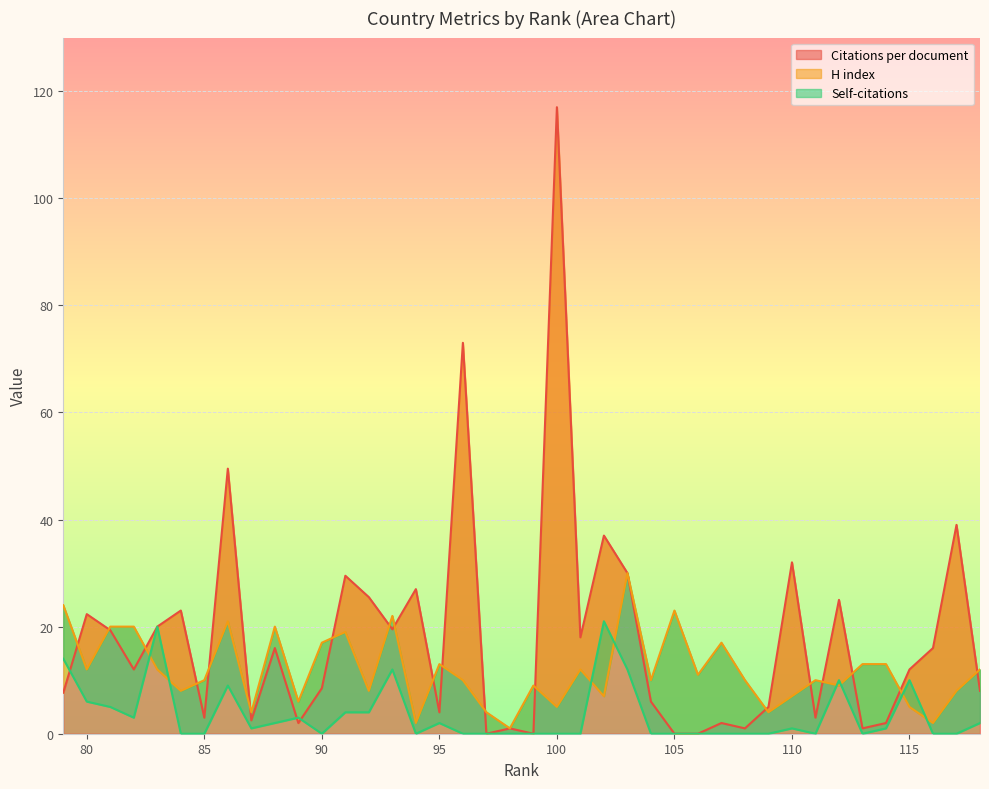

List the series in order of their peak value, lowest first.

Self-citations, H index, Citations per document